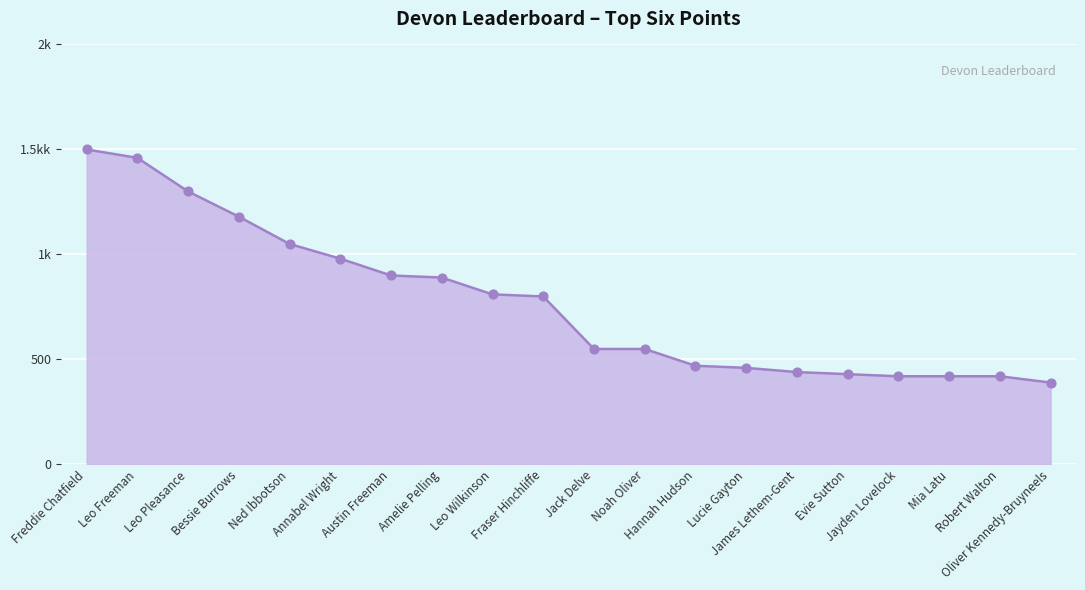

Which has a higher value, Bessie Burrows or Evie Sutton?

Bessie Burrows